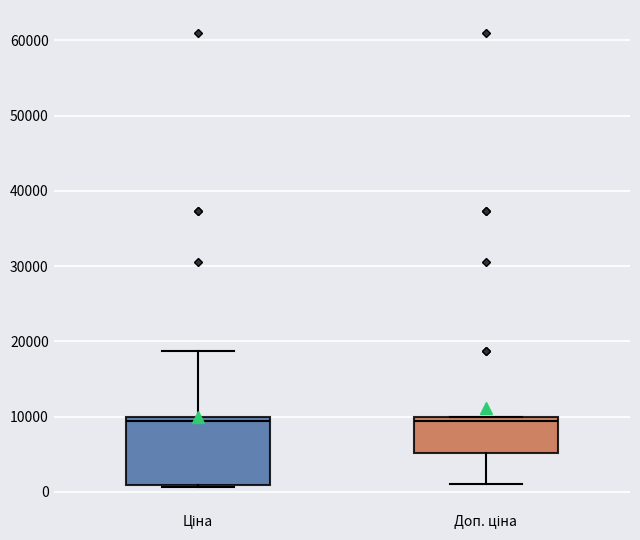

Reading left to right, read every box against the y-axis: the position of its median line, the range the box covers, and the ends of its whiskers. The values are not printed on the chart, so give them approximately, as read against the axis.

Ціна: median 9000, box 1000 to 10000, whiskers 1000 (just below the box's lower edge) to 19000
Доп. ціна: median 9000, box 5000 to 10000, whiskers 1000 to 10000